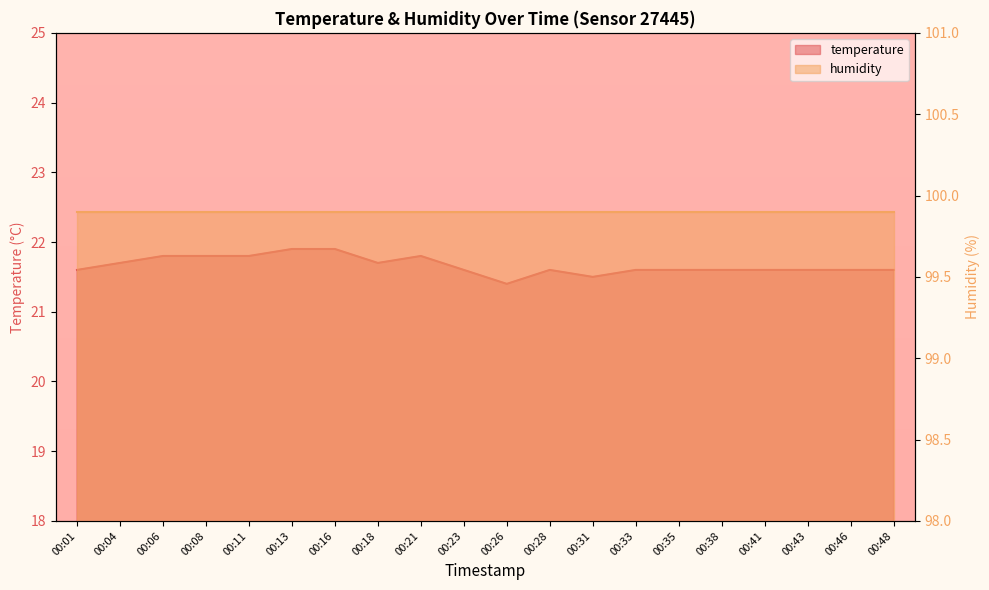

Rank the categories by value from lowest to highest.

00:26, 00:31, 00:01, 00:23, 00:28, 00:33, 00:35, 00:38, 00:41, 00:43, 00:46, 00:48, 00:04, 00:18, 00:06, 00:08, 00:11, 00:21, 00:13, 00:16